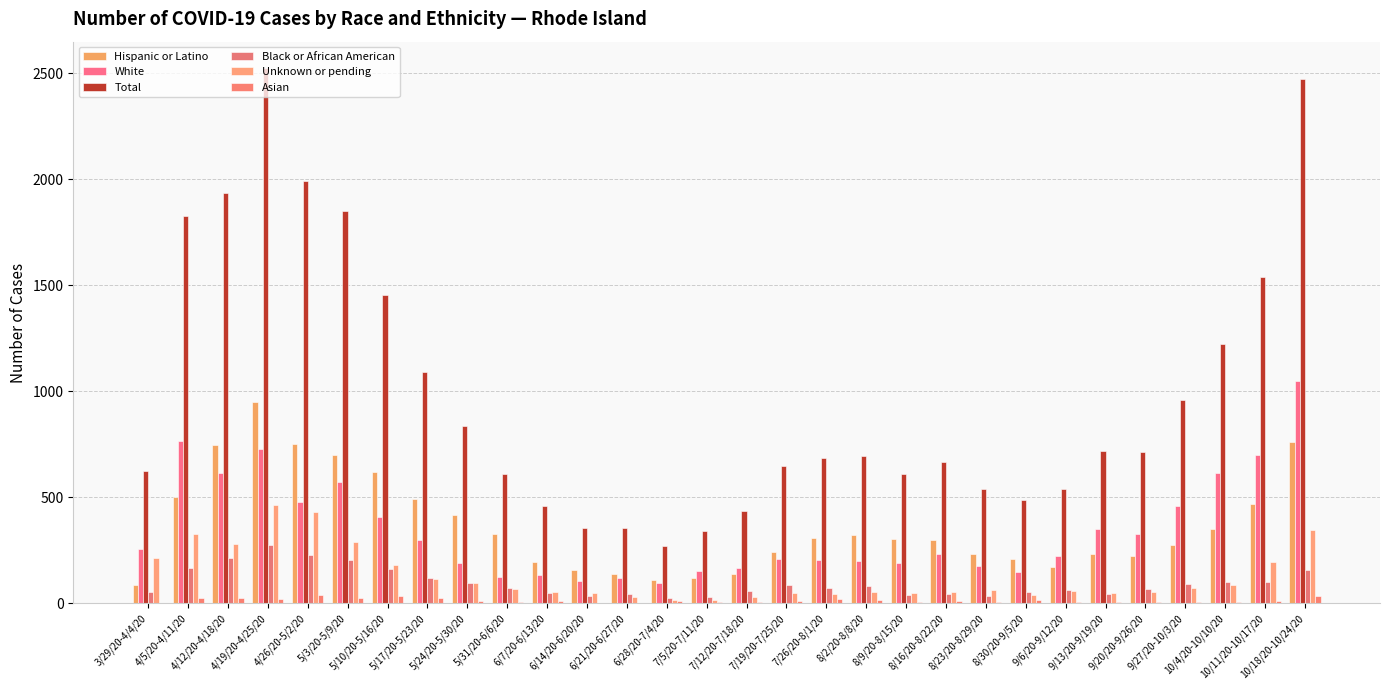

What is the label of the 3rd bar from the right?

10/4/20-10/10/20